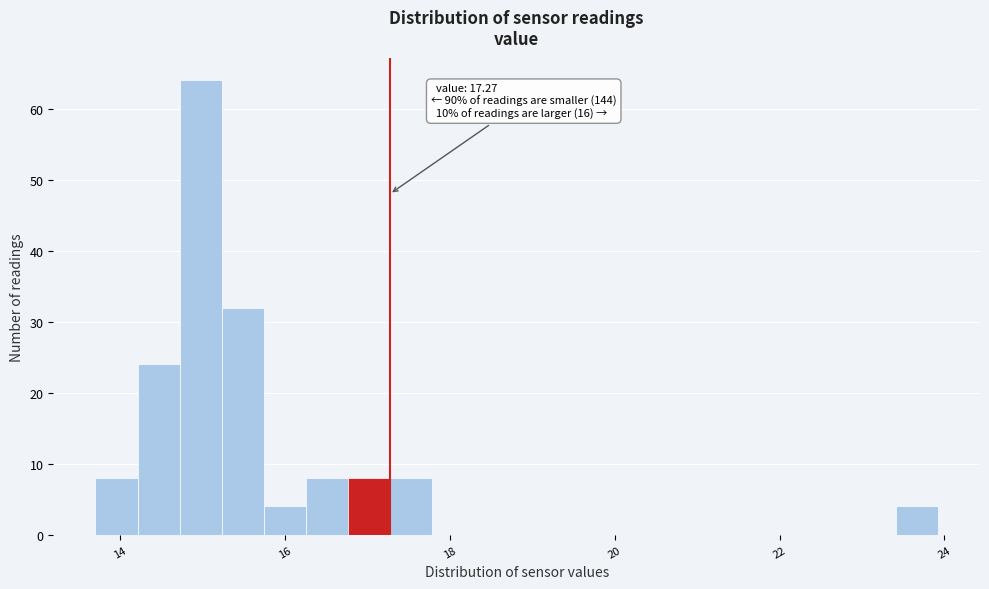

Around what value on the x-axis is the tallest bar? Give the approximate position of its centre, as read against the axis.

15.0